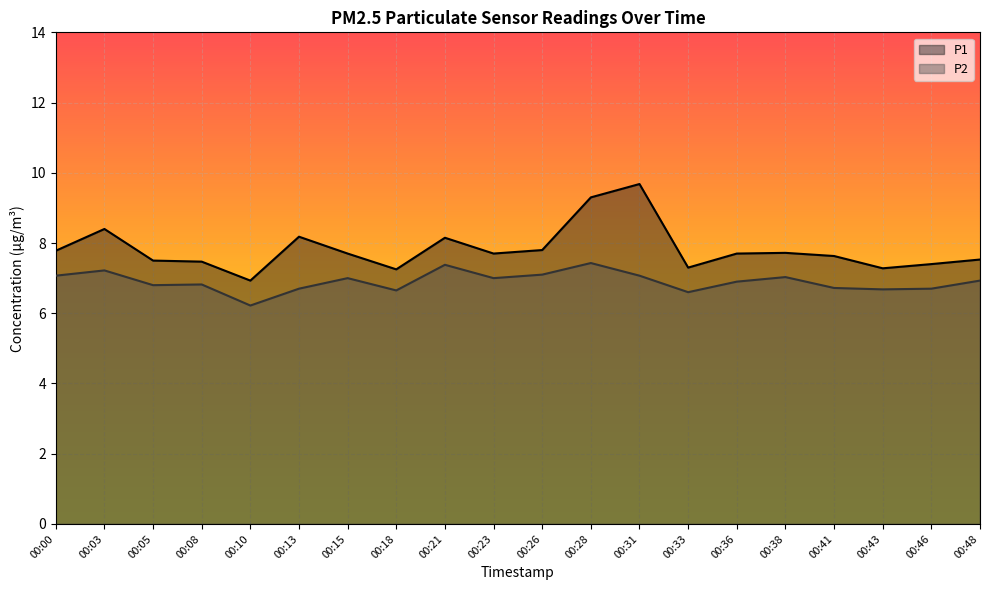

At which category does P1 reach its first local peak?

00:03